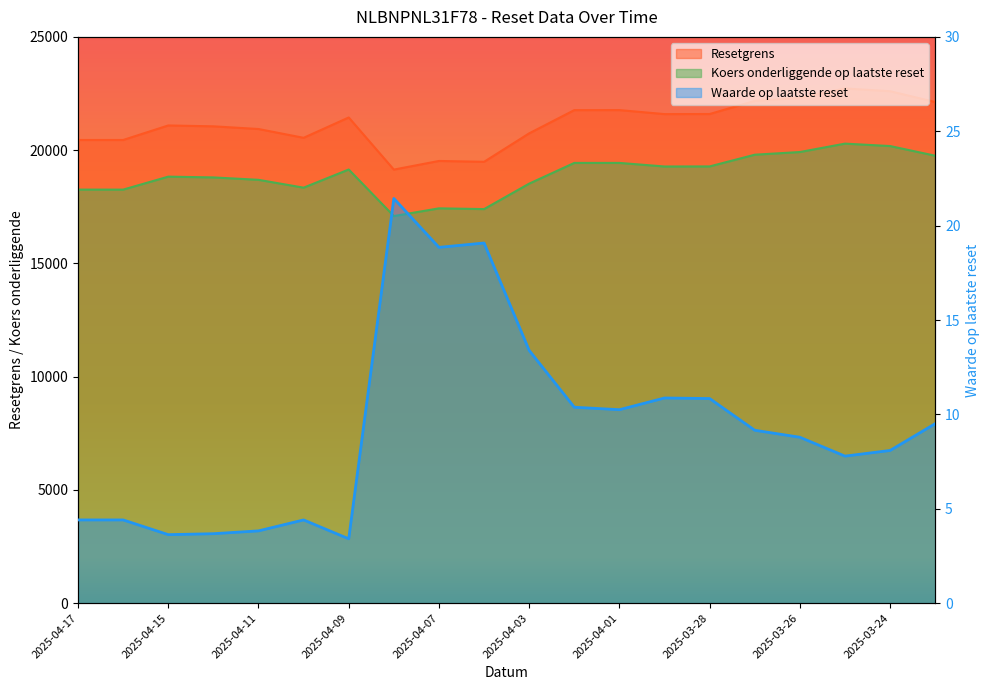

What is the value of the Resetgrens point at the 13th from the left?

21768.8